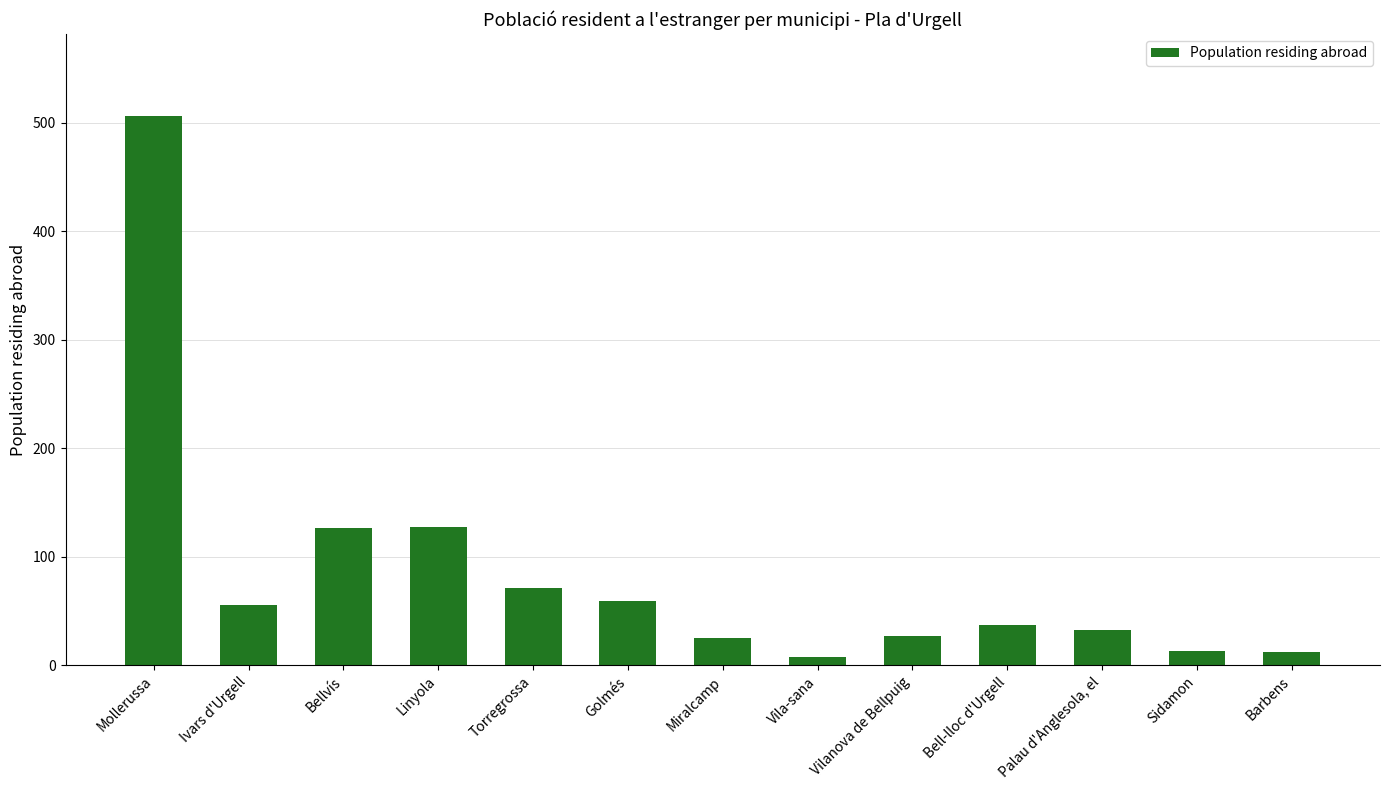

What is the difference between the values at Sidamon and Ivars d'Urgell?

43